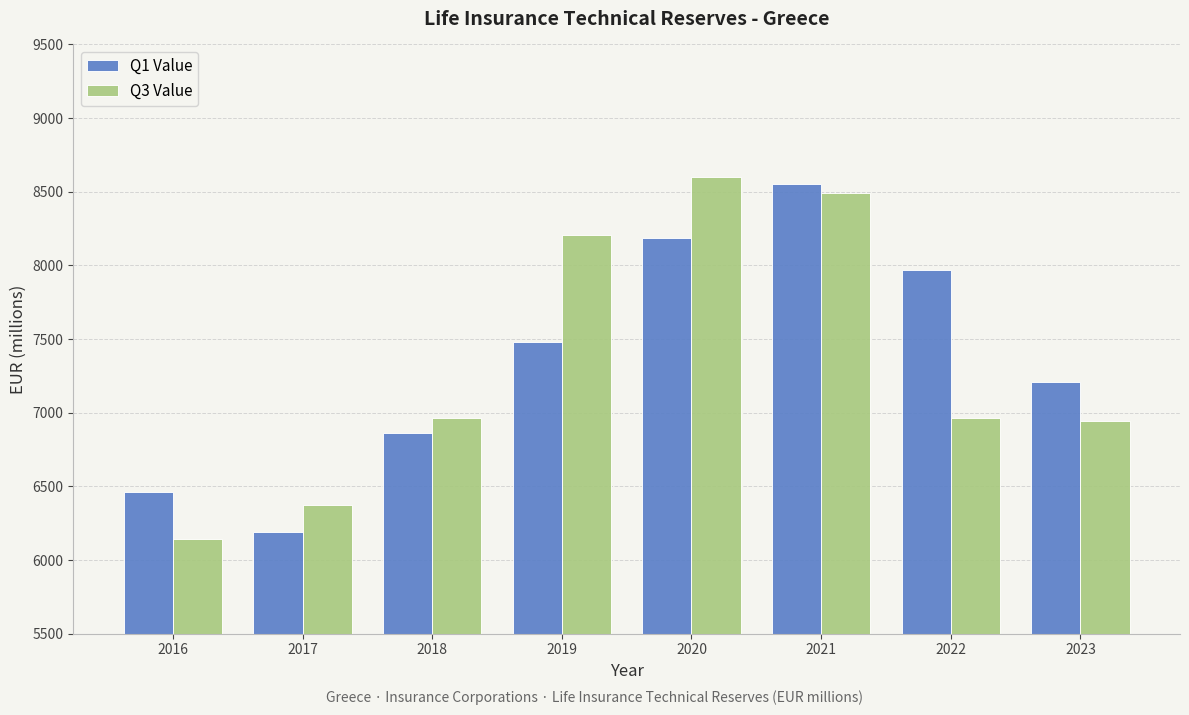

What is the total value across all series at 2017?

12565.5